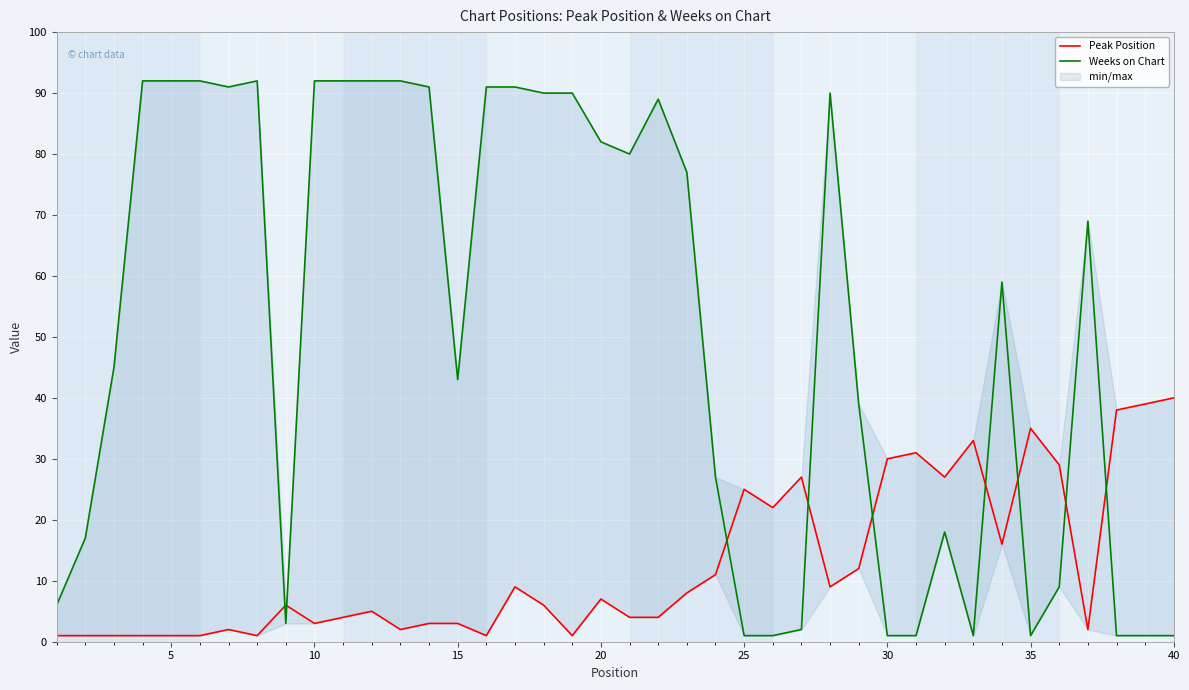

Which series has the widest spread of values?

Weeks on Chart